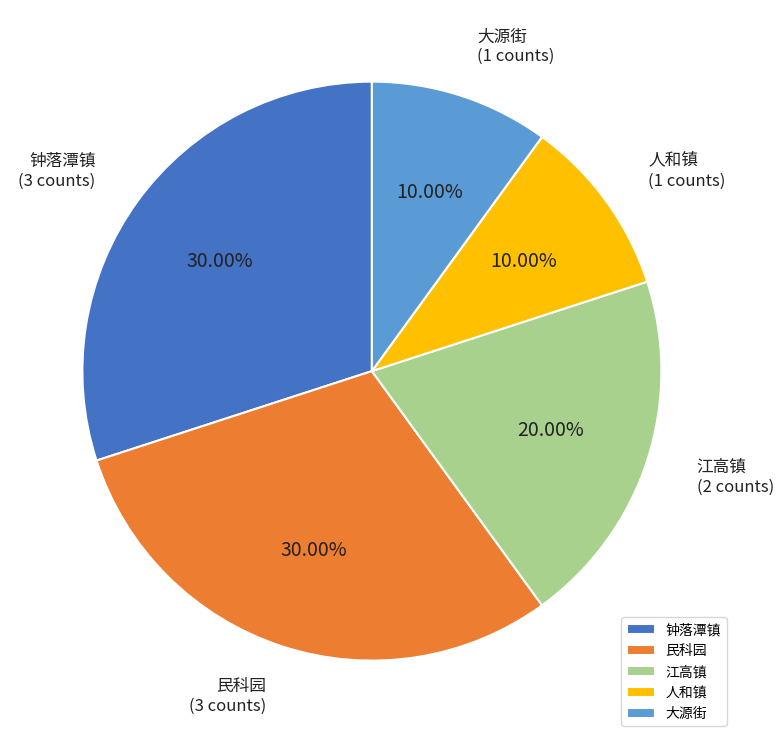

Combined, what portion of the pie is 江高镇 and 人和镇?

30.0%